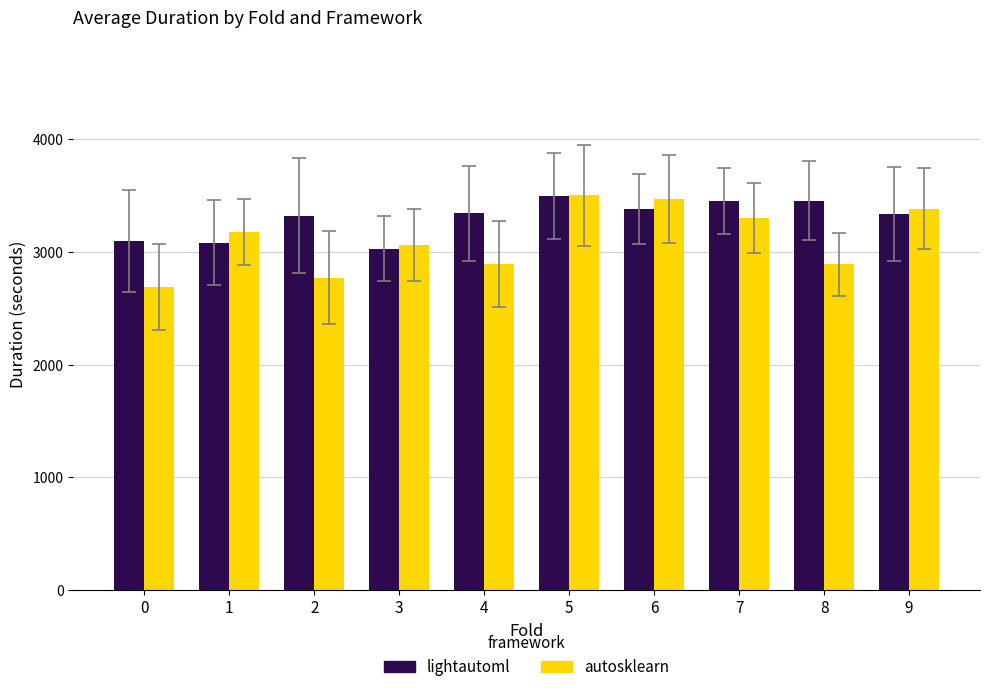

At how many categories does at least one series exceed 3288?

7